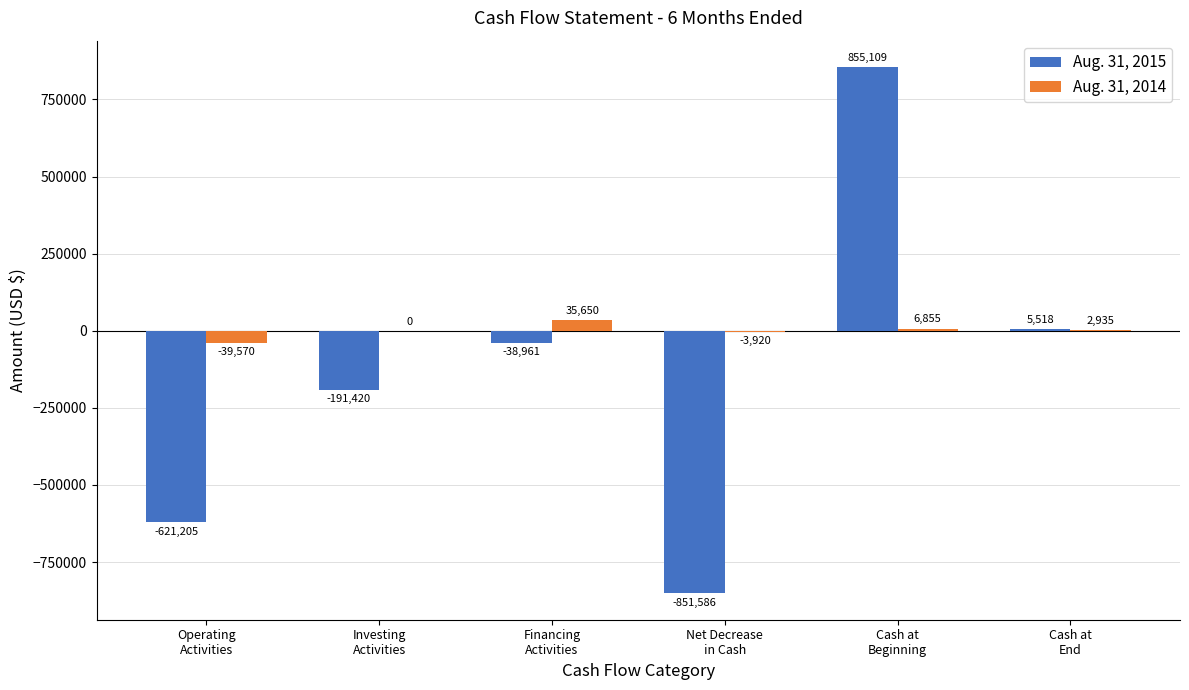

What is the sum of all Aug. 31, 2015 values?

-842545